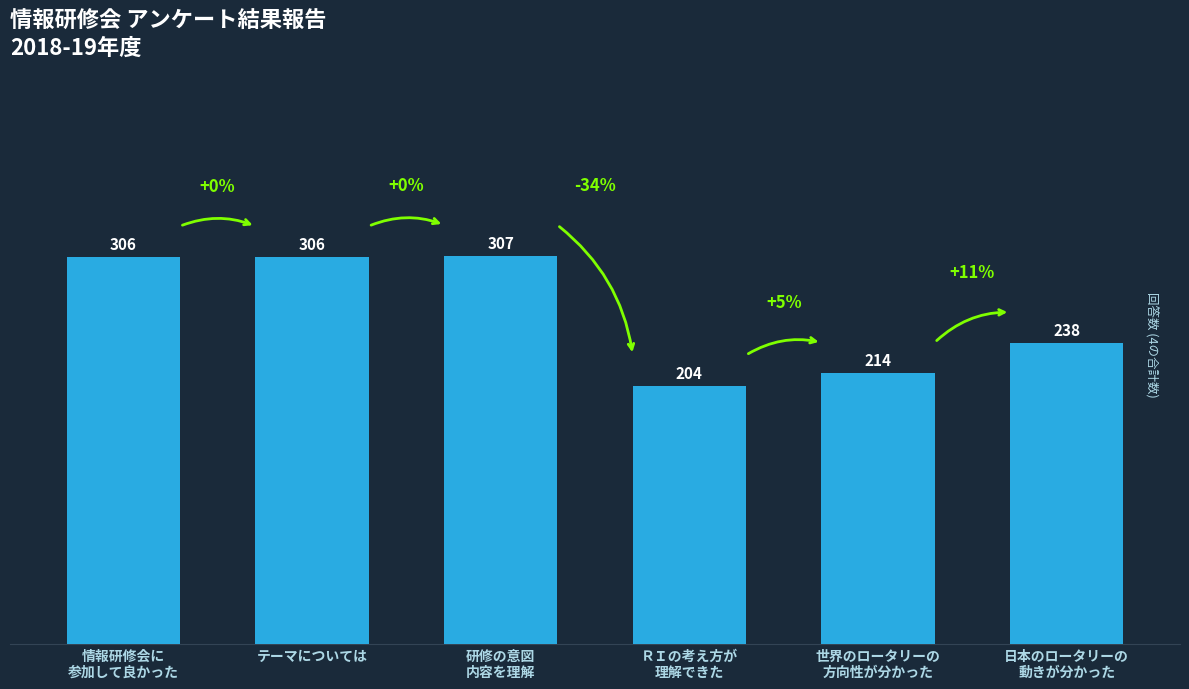

Are the bars horizontal?

No